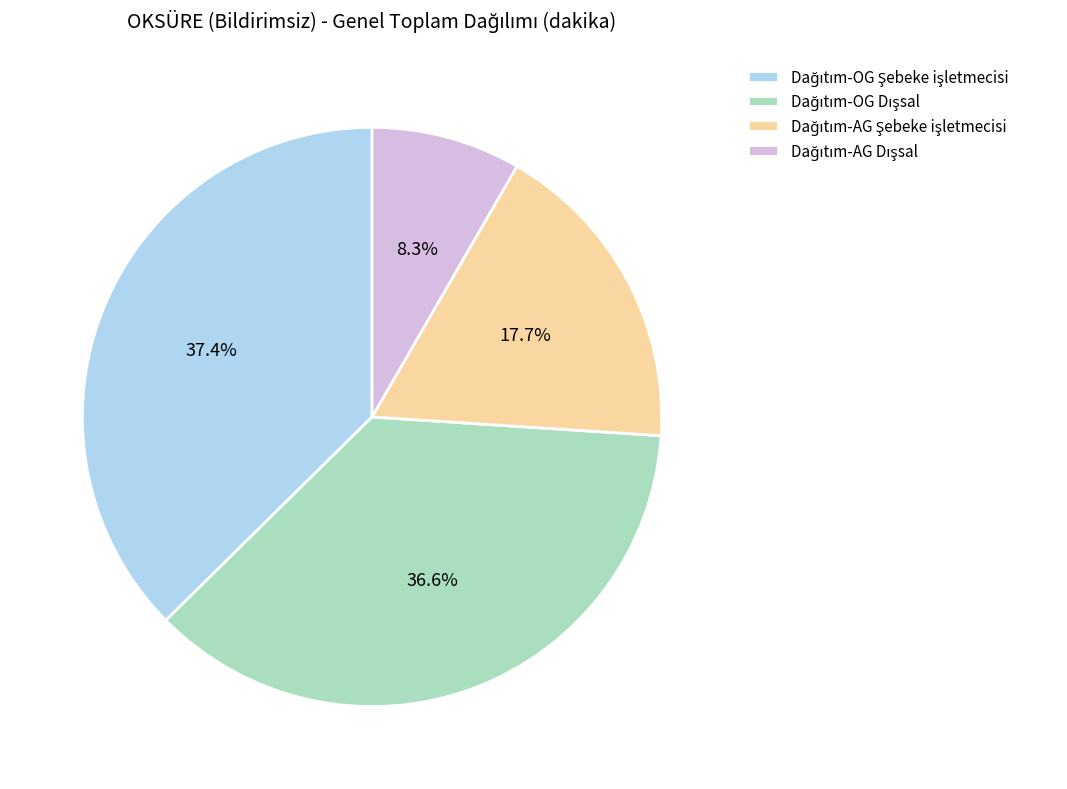

Does any single category account for the majority?

No